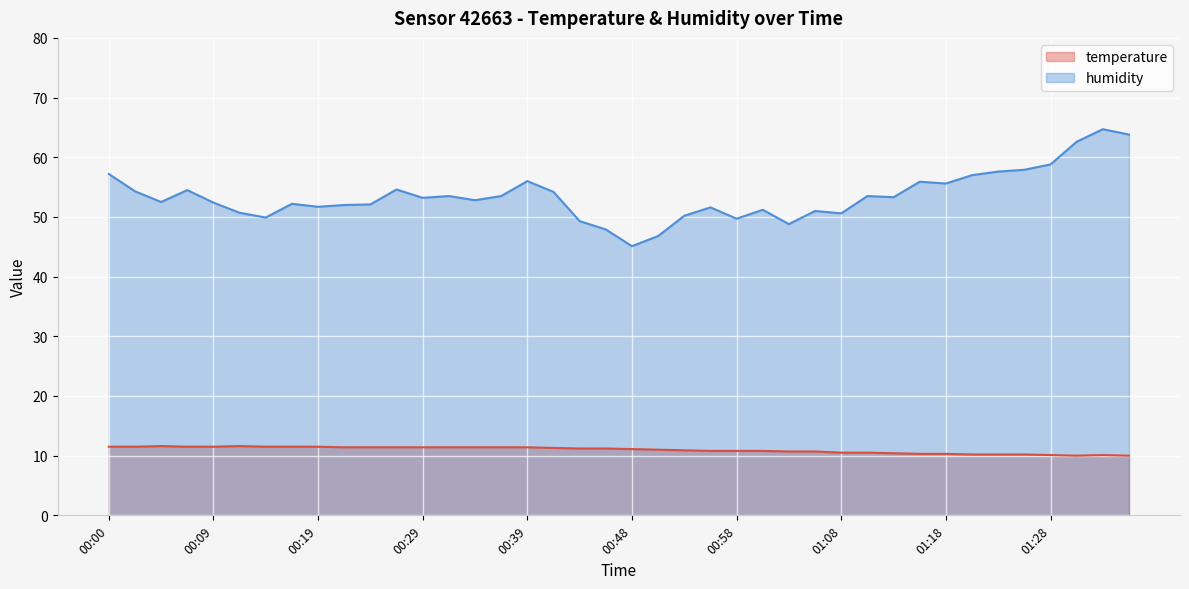

Between 00:07 and 00:34, which is larger?

00:07